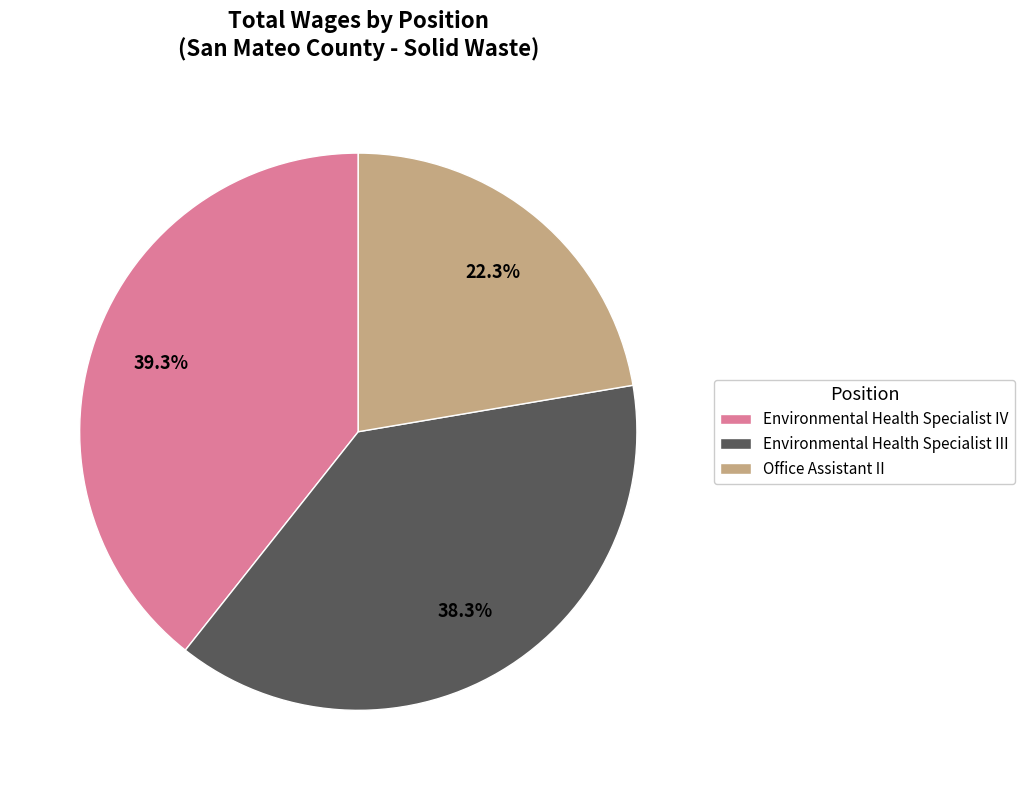

To the nearest percent, what is the difference between the largest and smallest slice percentages?

17%